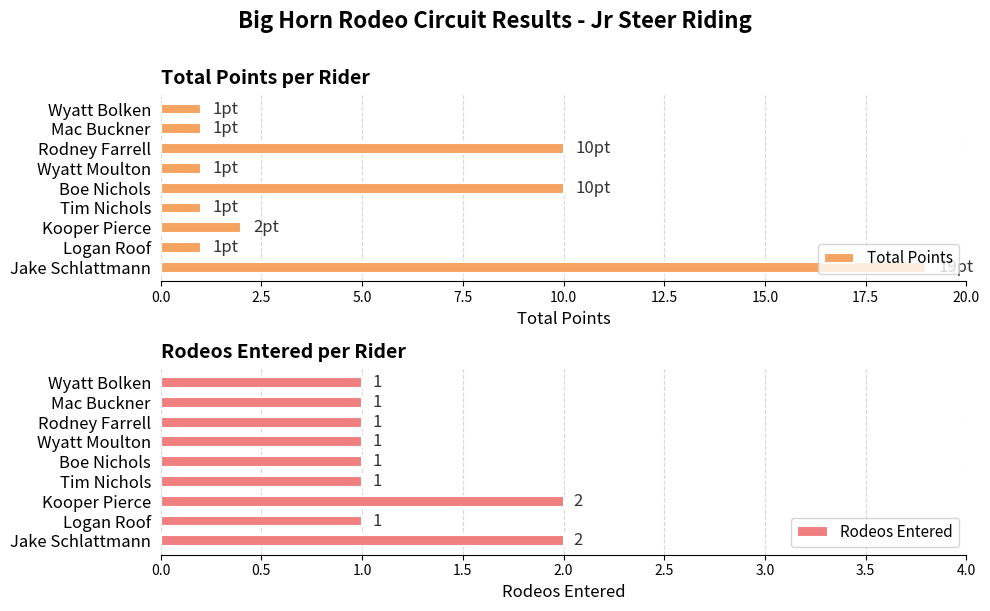

Reading left to right, list all the values displayed in this chart.

Total Points: 1	1	10	1	10	1	2	1	19
Rodeos Entered: 1	1	1	1	1	1	2	1	2